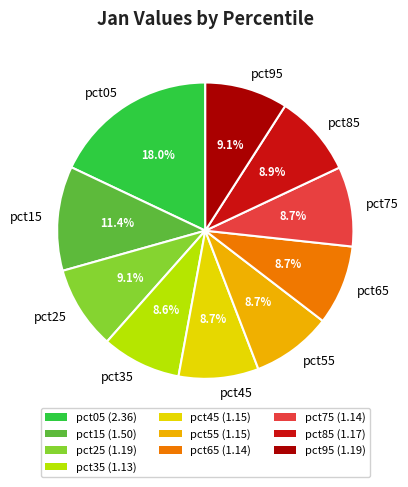

What percentage is the pct05 slice, to the nearest percent?

18%